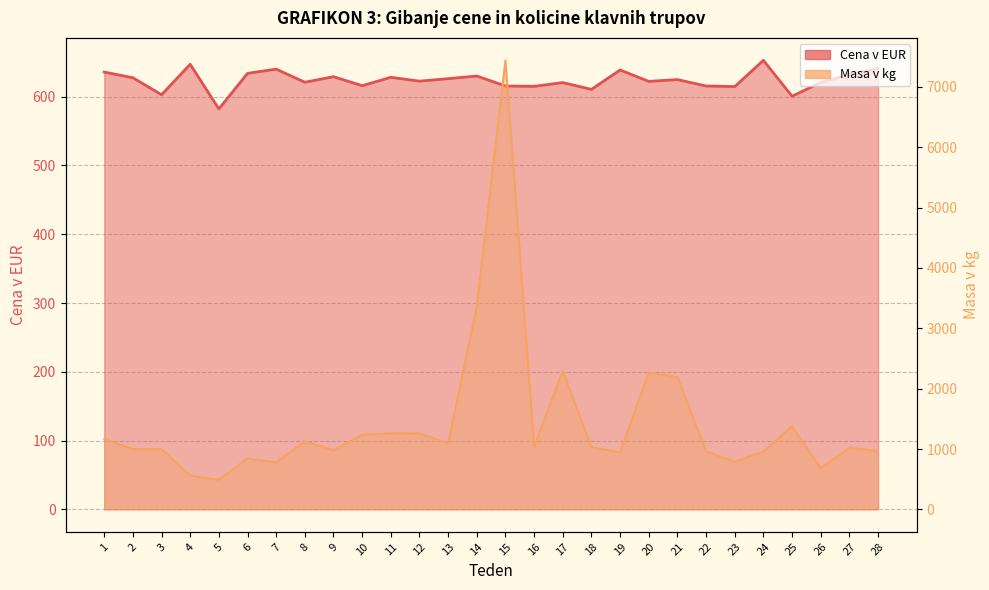

True or false: Masa v kg has more than 0 points higher than both neighbors.

True